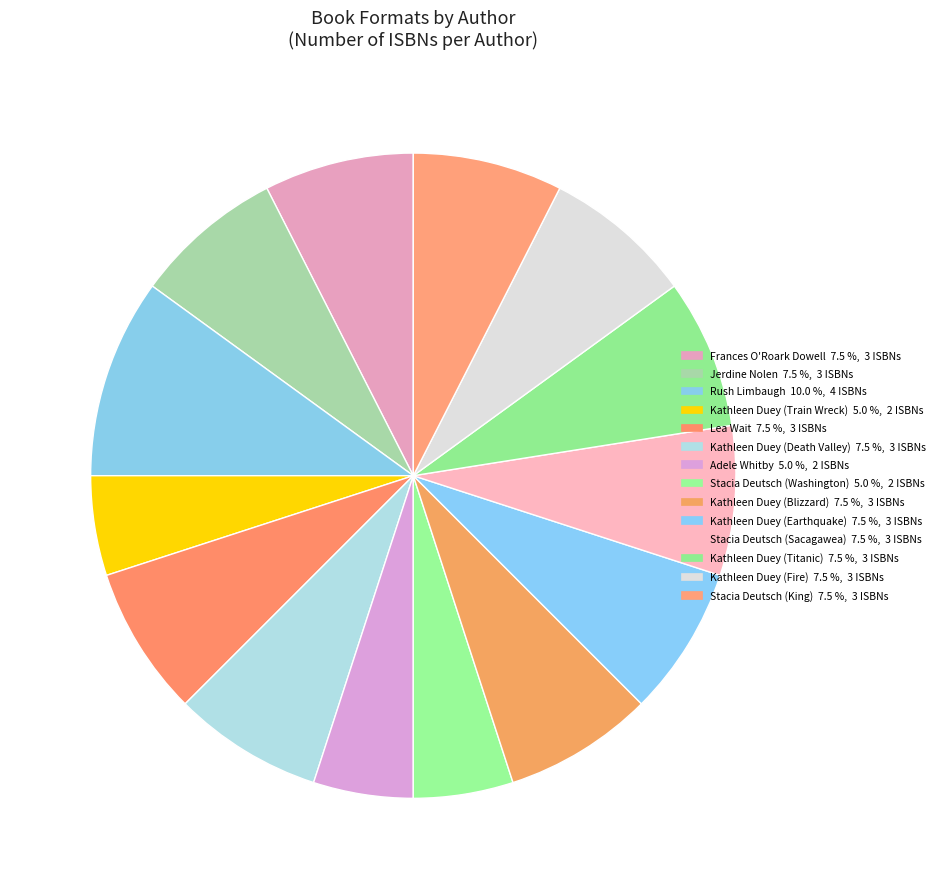

How many segments does this pie chart have?

14